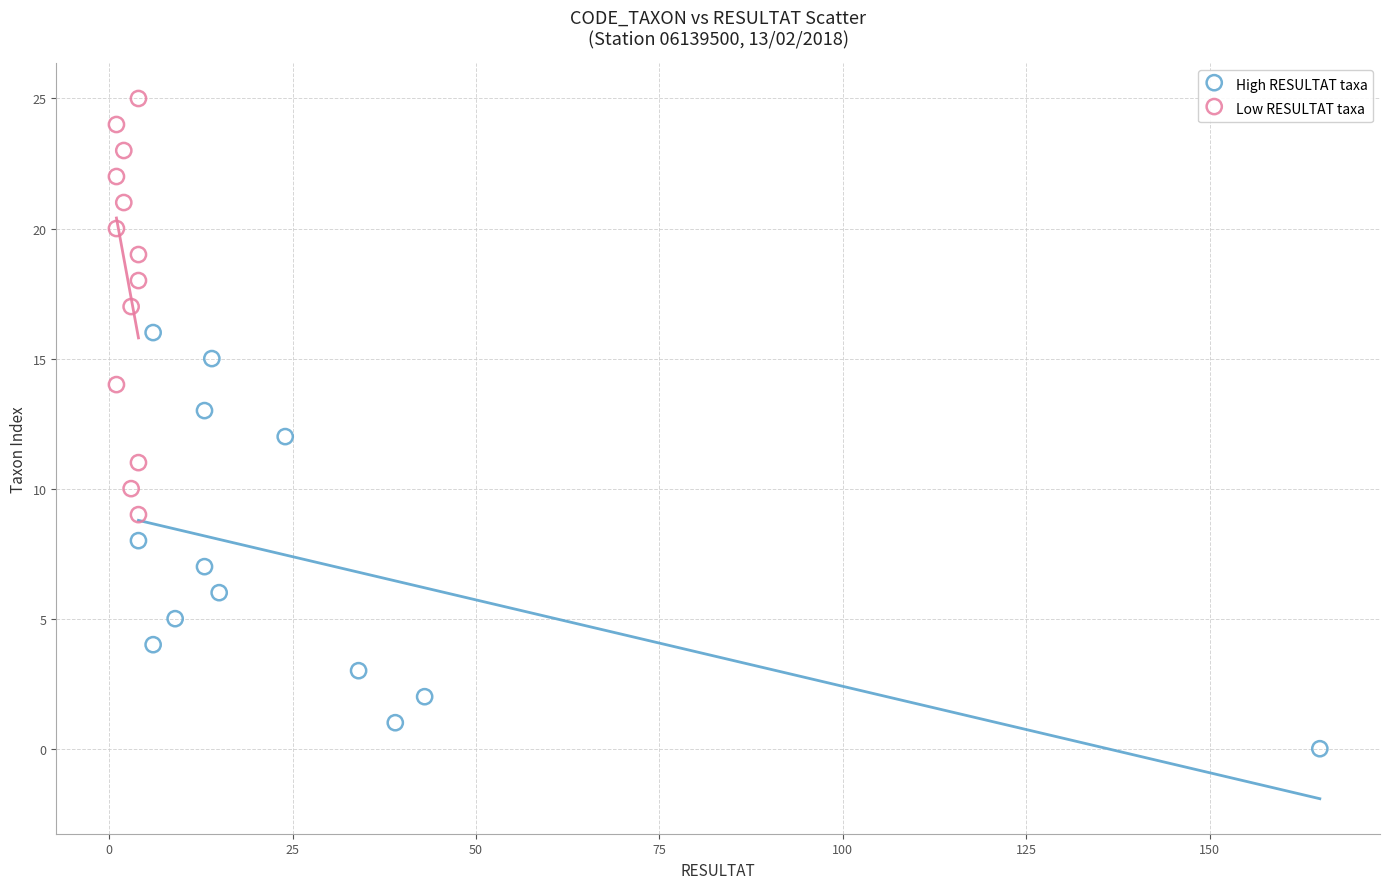

Which series contains the highest Y value?

Low RESULTAT taxa